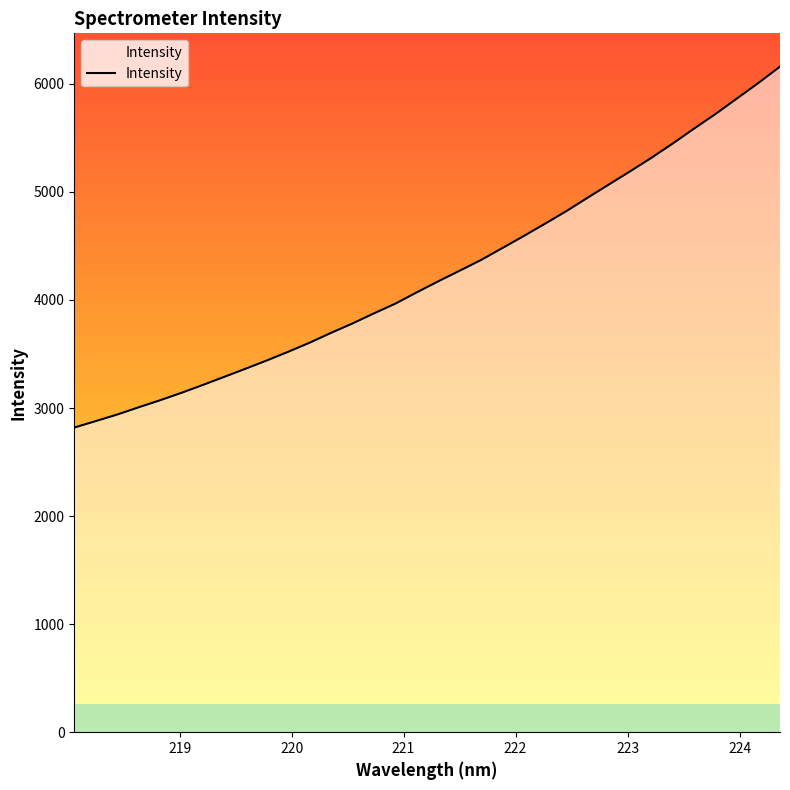

What is the maximum value for Intensity?

6159.0